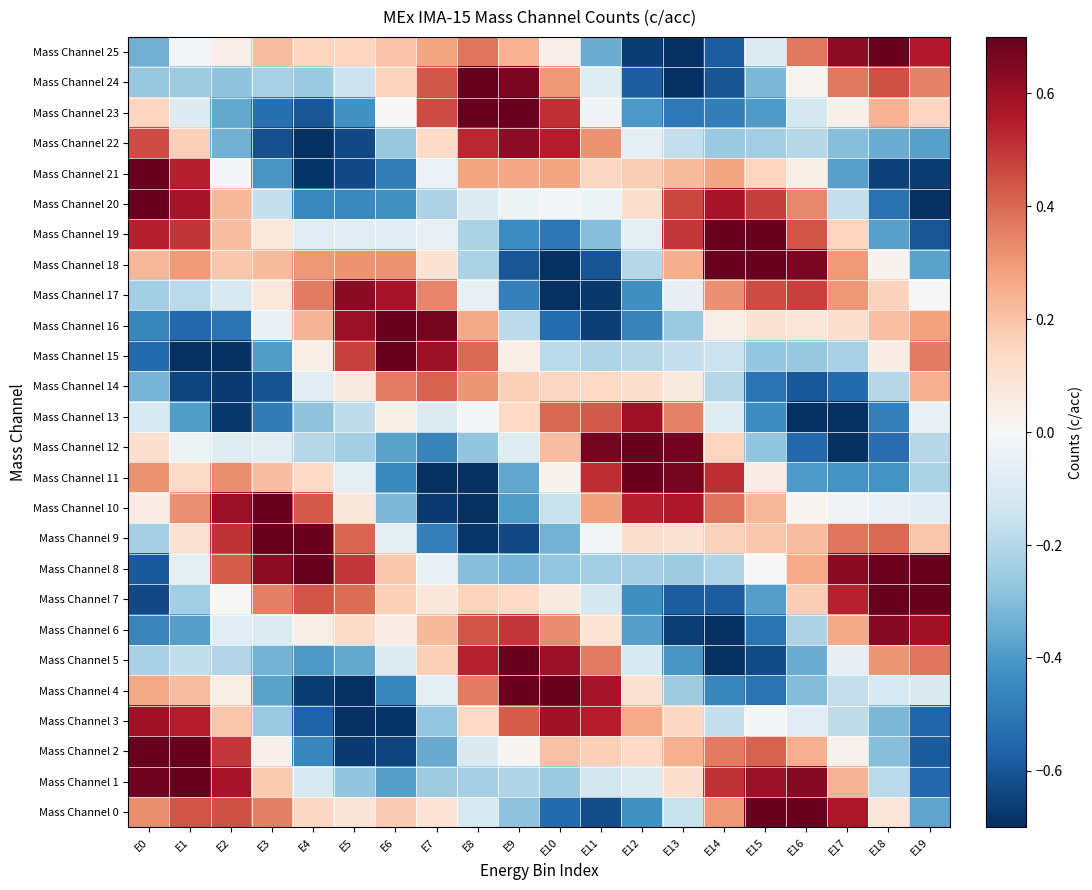

List the series in order of their peak value, lowest first.

Mass Channel 14, Mass Channel 3, Mass Channel 13, Mass Channel 22, Mass Channel 17, Mass Channel 6, Mass Channel 10, Mass Channel 20, Mass Channel 1, Mass Channel 18, Mass Channel 0, Mass Channel 25, Mass Channel 8, Mass Channel 5, Mass Channel 23, Mass Channel 15, Mass Channel 11, Mass Channel 24, Mass Channel 4, Mass Channel 19, Mass Channel 7, Mass Channel 2, Mass Channel 9, Mass Channel 21, Mass Channel 16, Mass Channel 12